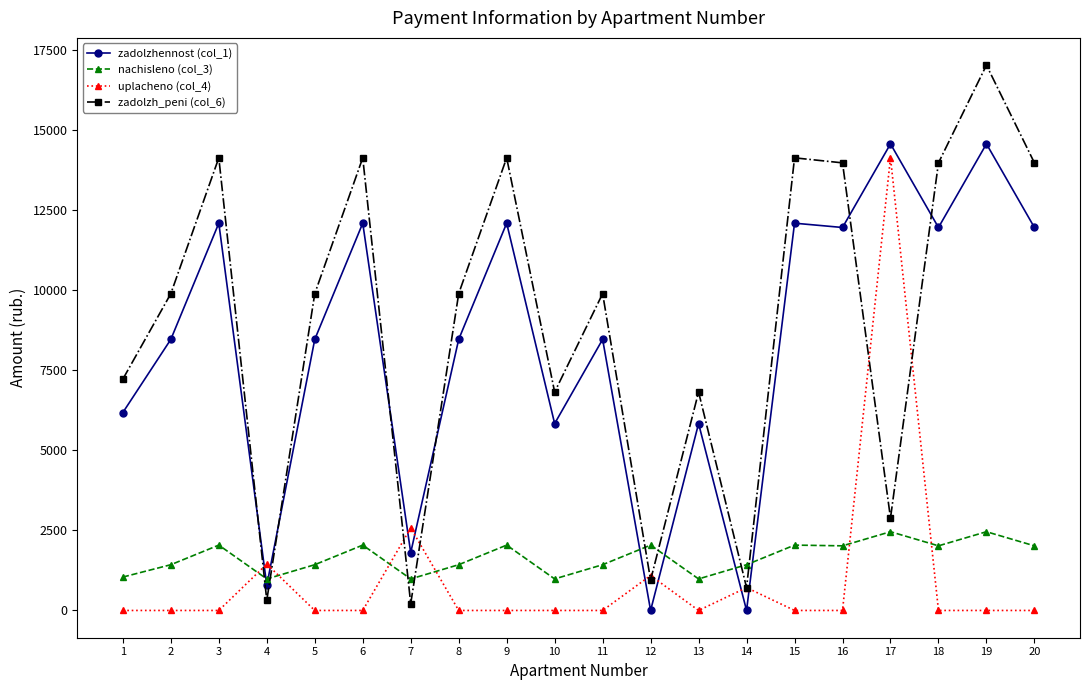

How many series are shown in this chart?

4